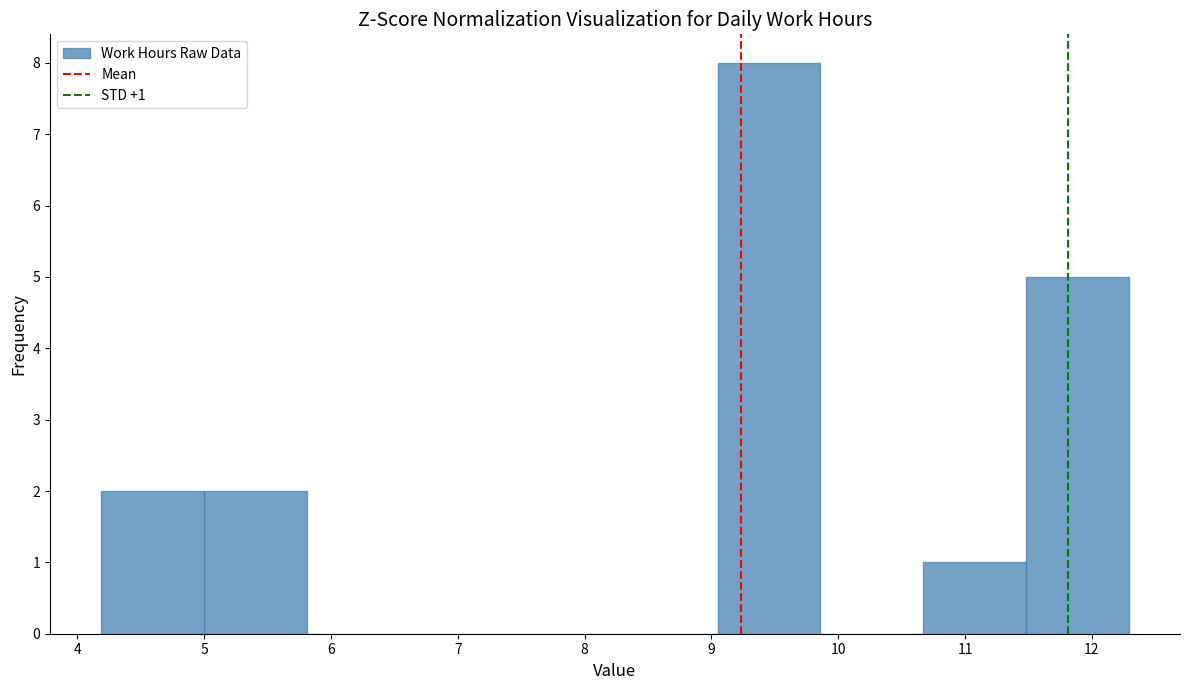

Over which range of the x-axis is the bar tallest?

9.05 to 9.86